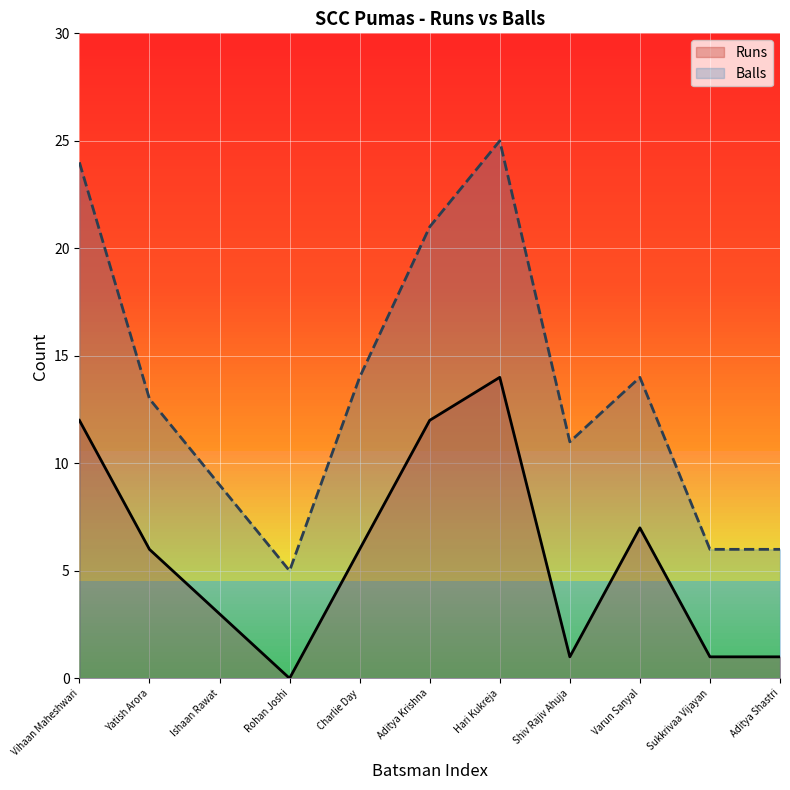

Which category has the lowest value in the Balls series?

Rohan Joshi